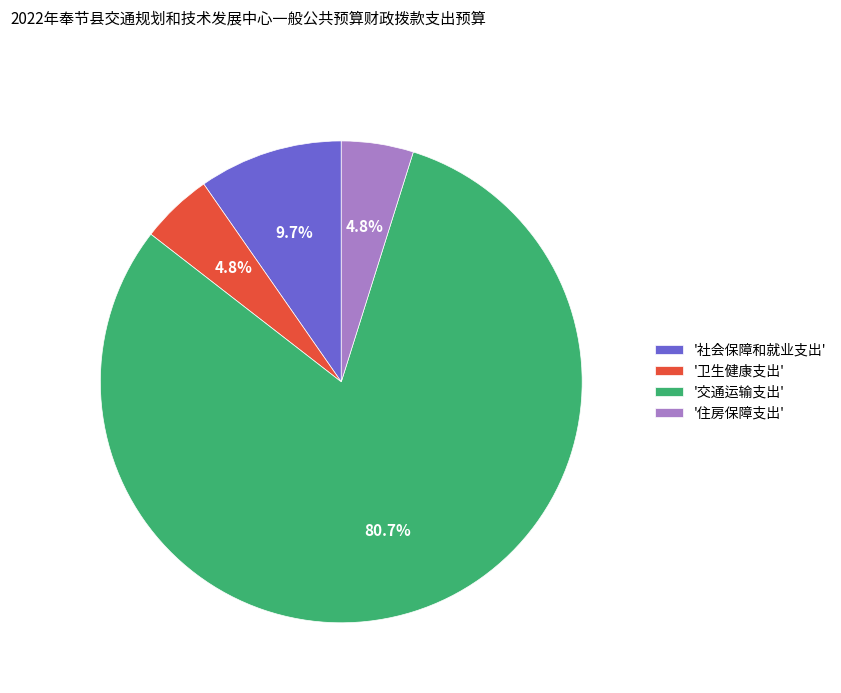

Does any single category account for the majority?

Yes